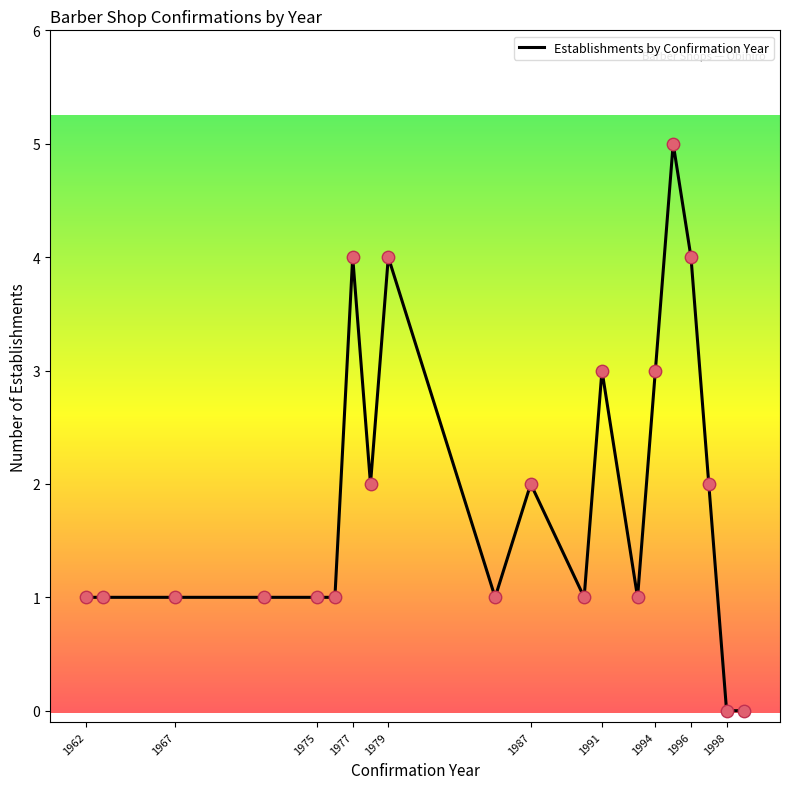

What is the difference between the maximum and minimum values?

5